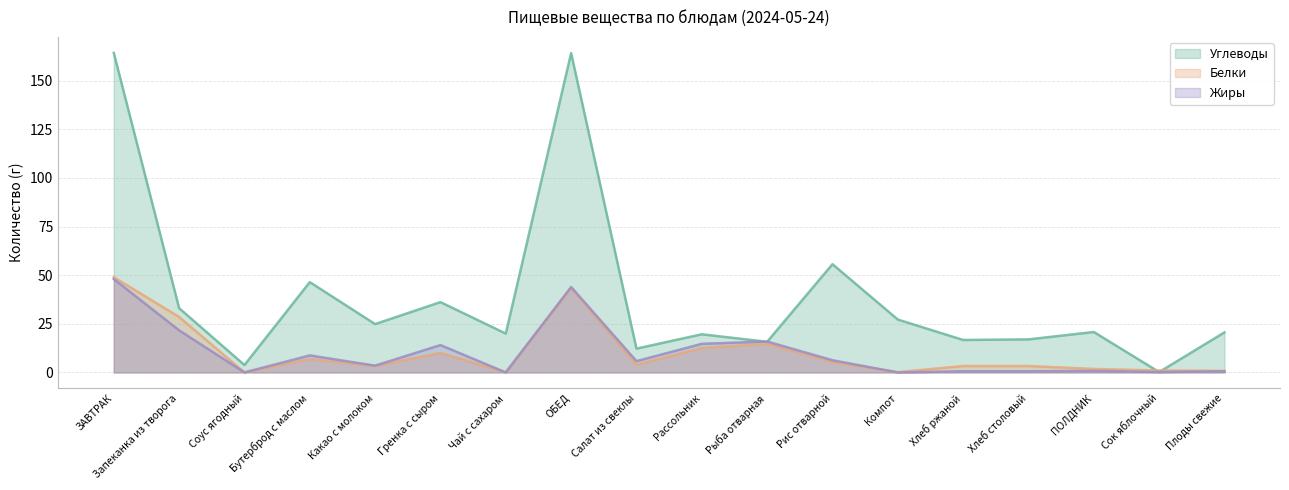

Is the value of Белки at Салат из свеклы greater than the value of Жиры at Салат из свеклы?

No